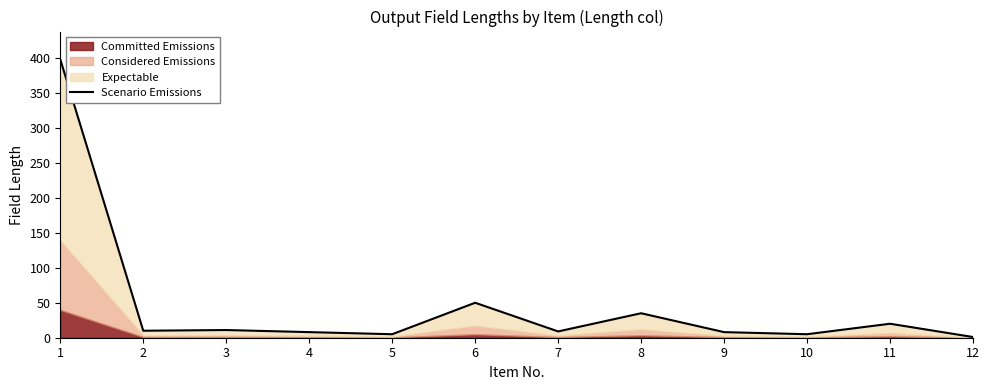

How many interior local peaks (higher than both neighbors) does the data have?

4